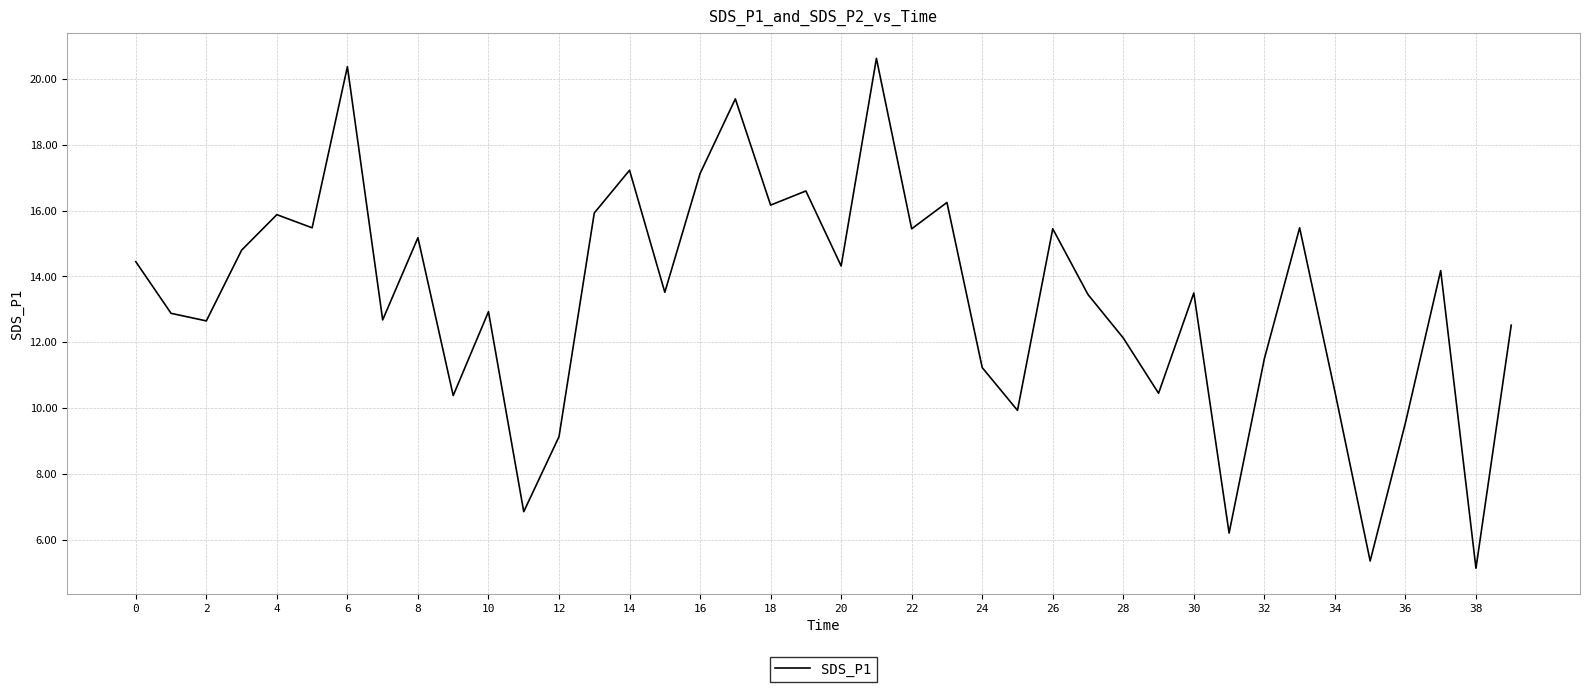

What is the difference between the maximum and minimum values?

15.5